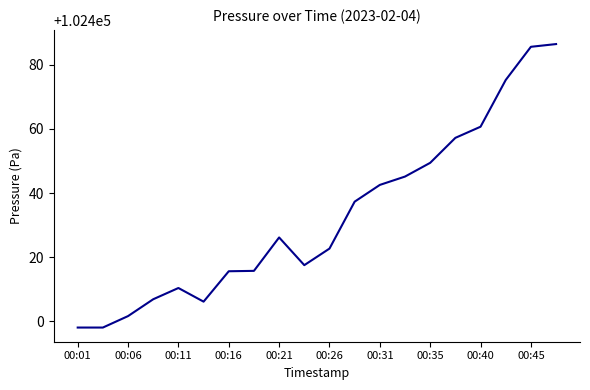

What is the difference between the maximum and minimum values?

88.3